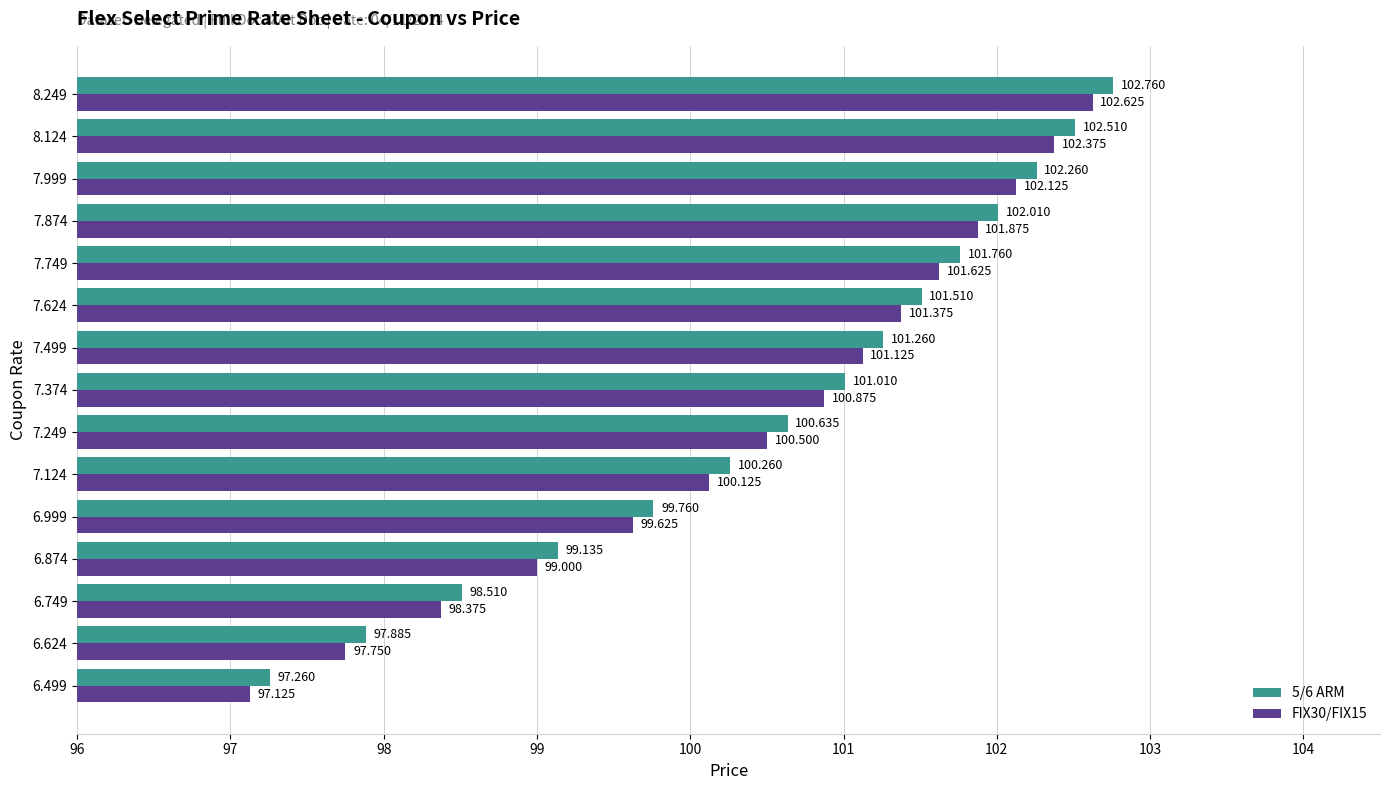

How many data points in FIX30/FIX15 are above 100?

10